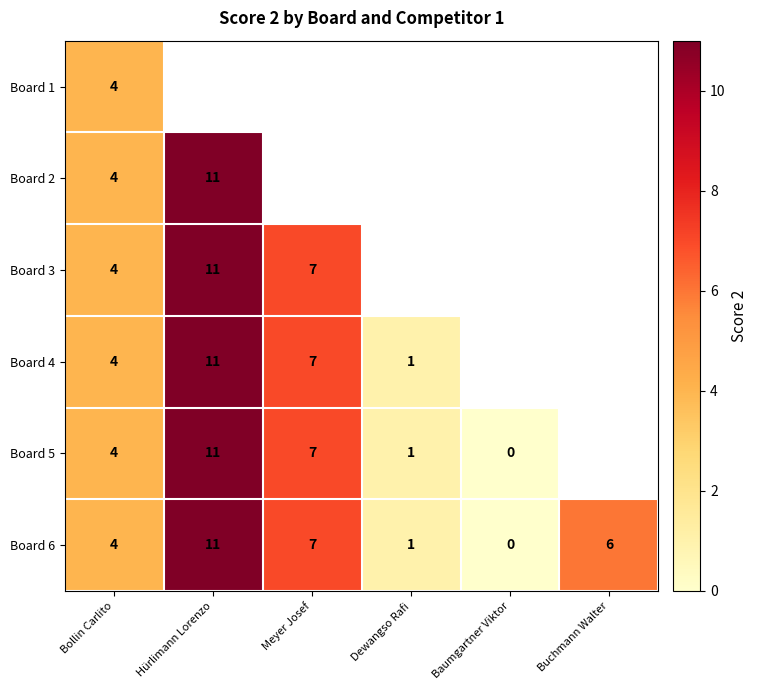

True or false: Board 1 has a value of 5 at Bollin Carlito.

False